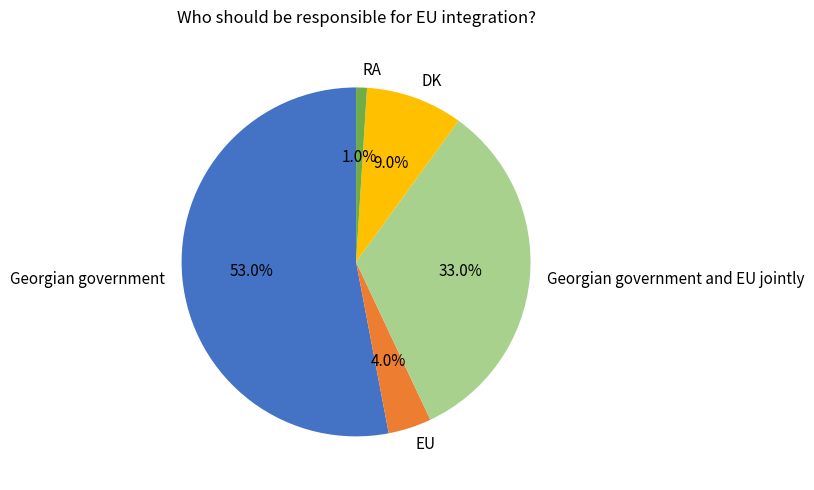

Is there a majority slice in this chart?

Yes